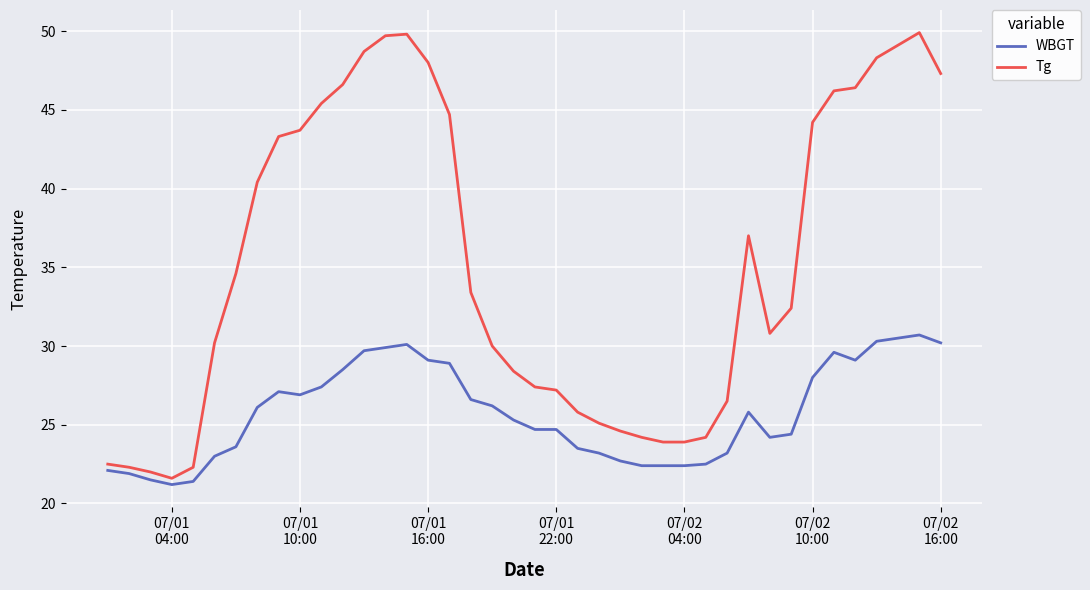

Which series has the largest total across all categories?

Tg